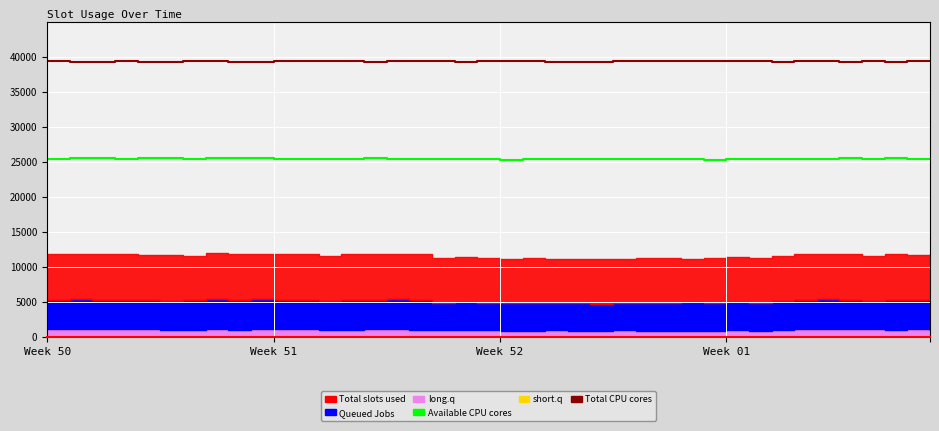

What is the approximate value of Total CPU cores at 6?

39372